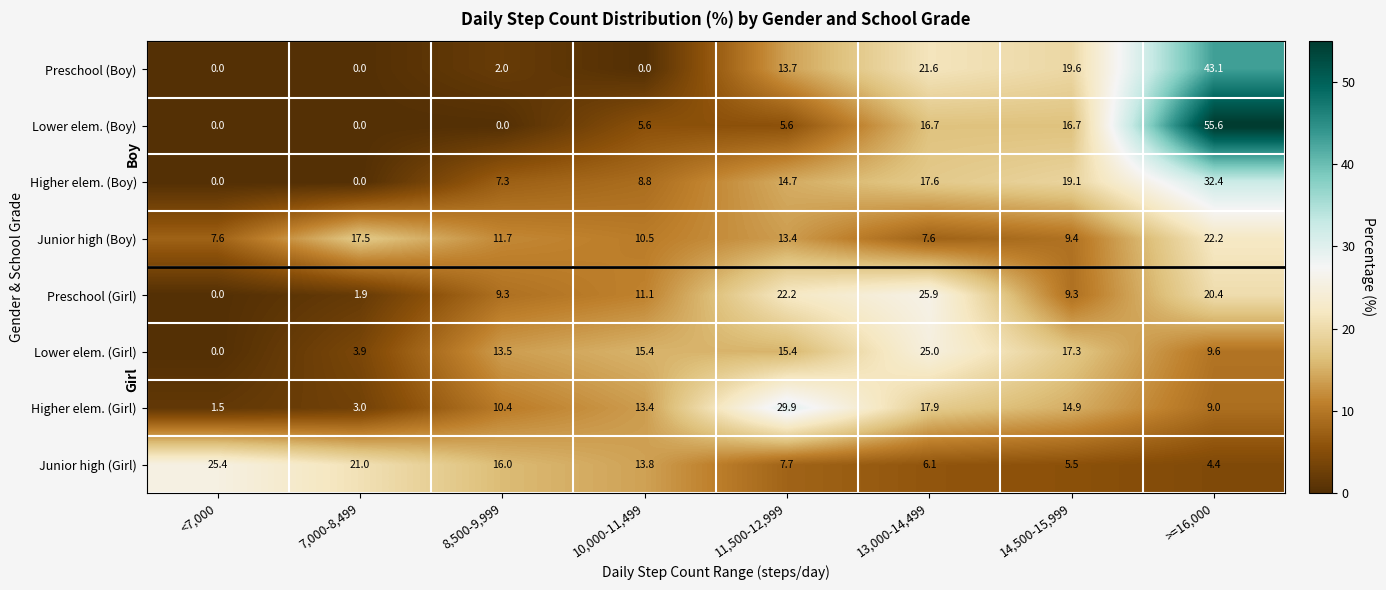

Is the value of Lower elem. (Girl) at 11,500-12,999 greater than the value of Junior high (Girl) at >=16,000?

Yes